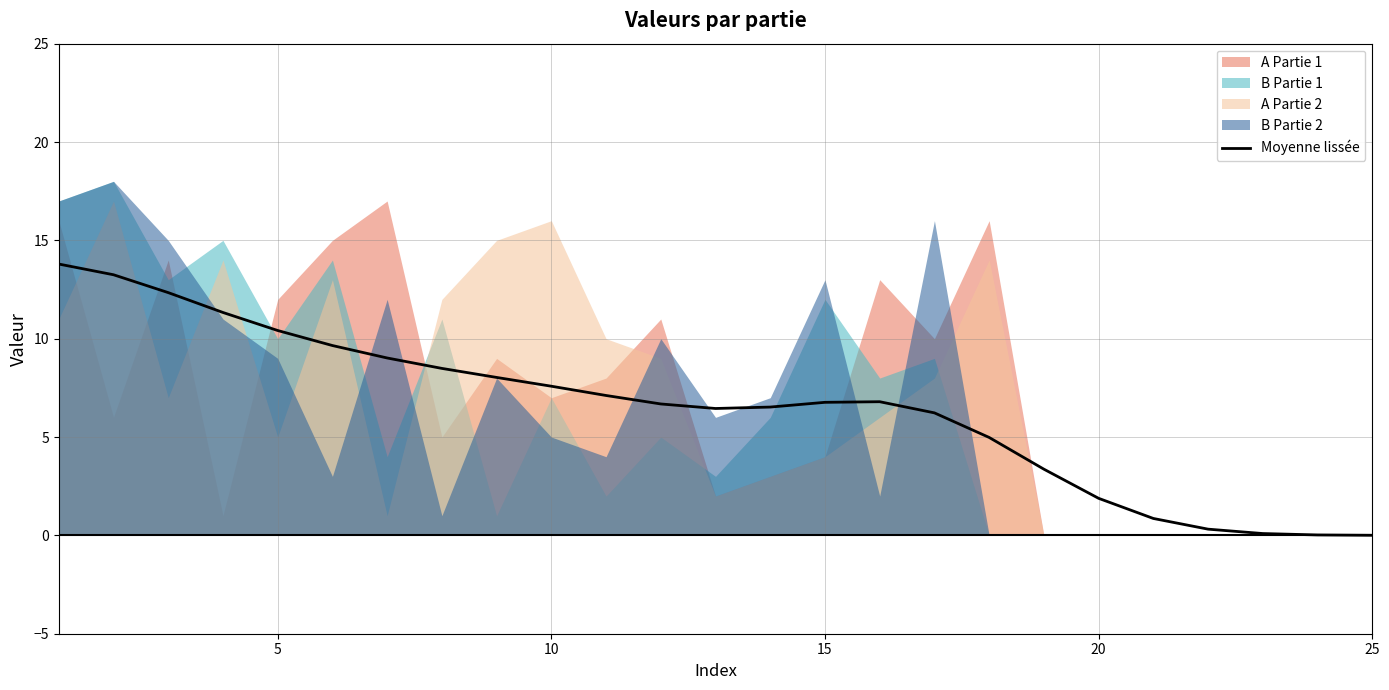

True or false: there are more than 1 points higher than both neighbors.

False